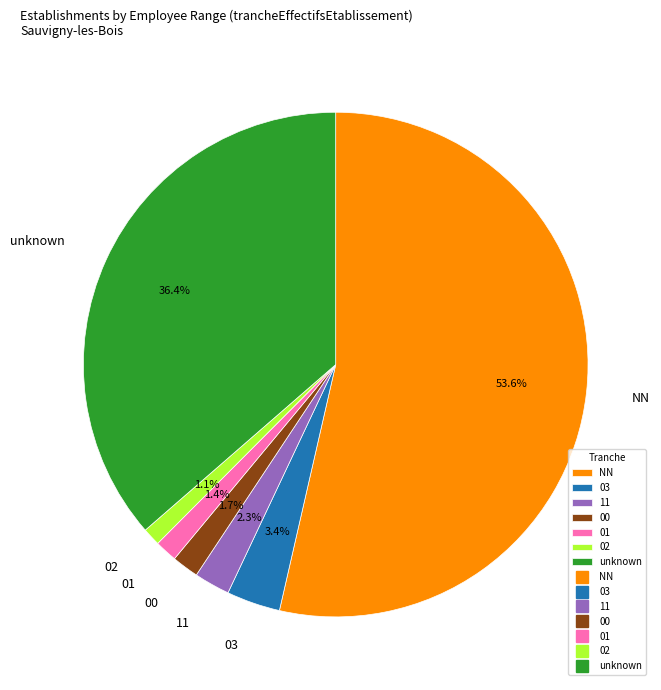

Which slice is the largest?

NN